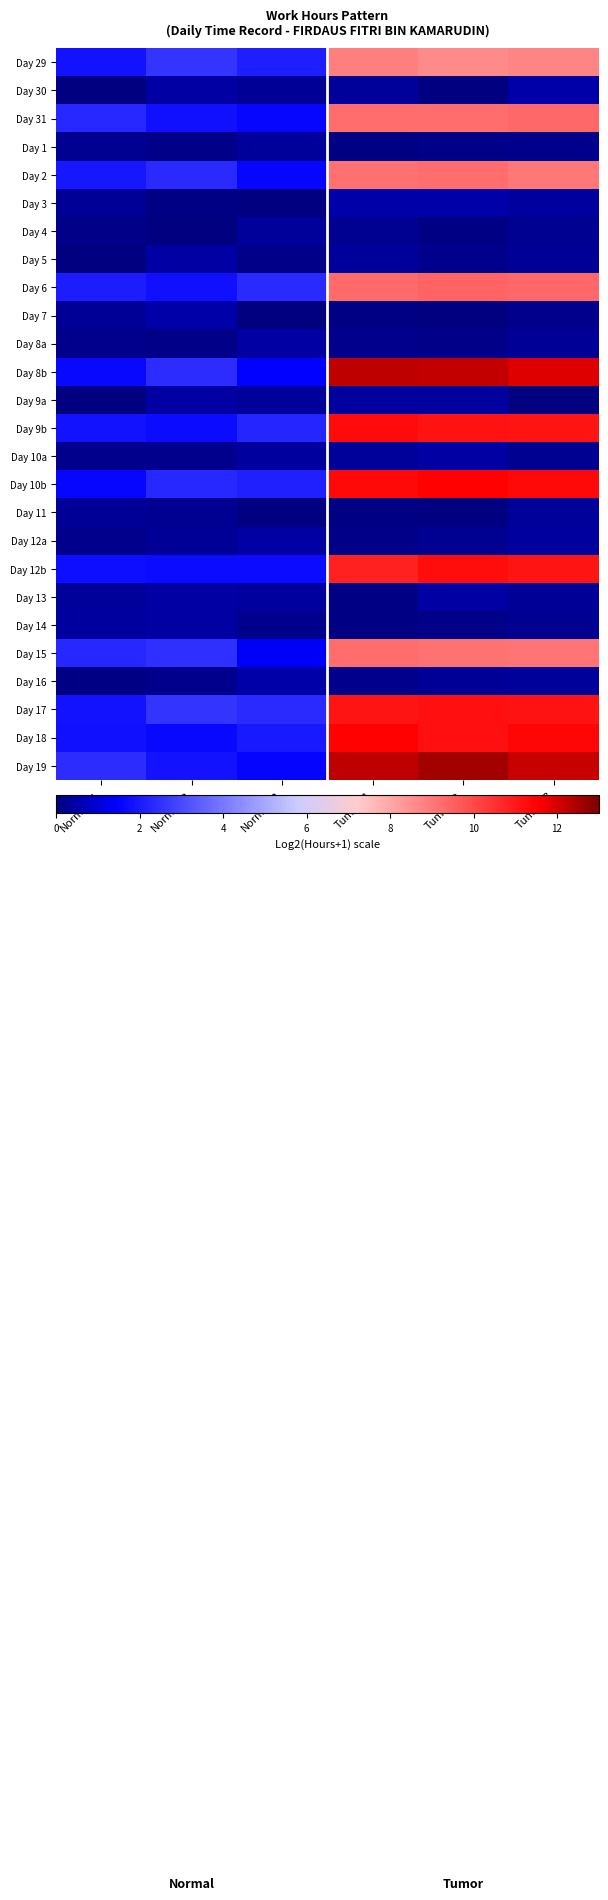

Reading left to right, extract all data points from this chart.

Day 29: Normal_1=1.9	Normal_2=2.6	Normal_3=2.1	Tumor_1=8.9	Tumor_2=8.6	Tumor_3=8.7
Day 30: Normal_1=0.0	Normal_2=0.4	Normal_3=0.3	Tumor_1=0.4	Tumor_2=0.0	Tumor_3=0.5
Day 31: Normal_1=2.3	Normal_2=1.8	Normal_3=1.6	Tumor_1=9.2	Tumor_2=9.2	Tumor_3=9.3
Day 1: Normal_1=0.2	Normal_2=0.1	Normal_3=0.3	Tumor_1=0.1	Tumor_2=0.1	Tumor_3=0.2
Day 2: Normal_1=2.0	Normal_2=2.4	Normal_3=1.6	Tumor_1=9.2	Tumor_2=9.2	Tumor_3=9.0
Day 3: Normal_1=0.3	Normal_2=0.1	Normal_3=0.0	Tumor_1=0.5	Tumor_2=0.5	Tumor_3=0.4
Day 4: Normal_1=0.2	Normal_2=0.0	Normal_3=0.3	Tumor_1=0.2	Tumor_2=0.1	Tumor_3=0.2
Day 5: Normal_1=0.0	Normal_2=0.5	Normal_3=0.1	Tumor_1=0.3	Tumor_2=0.2	Tumor_3=0.3
Day 6: Normal_1=2.0	Normal_2=1.8	Normal_3=2.4	Tumor_1=9.3	Tumor_2=9.4	Tumor_3=9.3
Day 7: Normal_1=0.3	Normal_2=0.5	Normal_3=0.0	Tumor_1=0.1	Tumor_2=0.0	Tumor_3=0.2
Day 8a: Normal_1=0.2	Normal_2=0.1	Normal_3=0.4	Tumor_1=0.2	Tumor_2=0.1	Tumor_3=0.3
Day 8b: Normal_1=1.6	Normal_2=2.4	Normal_3=1.5	Tumor_1=12.2	Tumor_2=12.2	Tumor_3=11.9
Day 9a: Normal_1=0.0	Normal_2=0.4	Normal_3=0.4	Tumor_1=0.4	Tumor_2=0.4	Tumor_3=0.0
Day 9b: Normal_1=1.9	Normal_2=1.7	Normal_3=2.3	Tumor_1=11.3	Tumor_2=11.2	Tumor_3=11.1
Day 10a: Normal_1=0.2	Normal_2=0.2	Normal_3=0.4	Tumor_1=0.3	Tumor_2=0.4	Tumor_3=0.2
Day 10b: Normal_1=1.6	Normal_2=2.3	Normal_3=2.2	Tumor_1=11.4	Tumor_2=11.5	Tumor_3=11.3
Day 11: Normal_1=0.3	Normal_2=0.2	Normal_3=0.0	Tumor_1=0.1	Tumor_2=0.0	Tumor_3=0.3
Day 12a: Normal_1=0.2	Normal_2=0.3	Normal_3=0.5	Tumor_1=0.1	Tumor_2=0.2	Tumor_3=0.4
Day 12b: Normal_1=1.7	Normal_2=1.7	Normal_3=1.7	Tumor_1=10.9	Tumor_2=11.2	Tumor_3=11.1
Day 13: Normal_1=0.3	Normal_2=0.4	Normal_3=0.4	Tumor_1=0.1	Tumor_2=0.4	Tumor_3=0.3
Day 14: Normal_1=0.4	Normal_2=0.4	Normal_3=0.2	Tumor_1=0.1	Tumor_2=0.1	Tumor_3=0.2
Day 15: Normal_1=2.3	Normal_2=2.5	Normal_3=1.4	Tumor_1=9.2	Tumor_2=9.1	Tumor_3=9.1
Day 16: Normal_1=0.1	Normal_2=0.2	Normal_3=0.5	Tumor_1=0.2	Tumor_2=0.3	Tumor_3=0.4
Day 17: Normal_1=1.9	Normal_2=2.6	Normal_3=2.4	Tumor_1=11.1	Tumor_2=11.2	Tumor_3=11.1
Day 18: Normal_1=1.8	Normal_2=1.6	Normal_3=2.0	Tumor_1=11.5	Tumor_2=11.2	Tumor_3=11.4
Day 19: Normal_1=2.4	Normal_2=1.8	Normal_3=1.5	Tumor_1=12.3	Tumor_2=12.6	Tumor_3=12.2